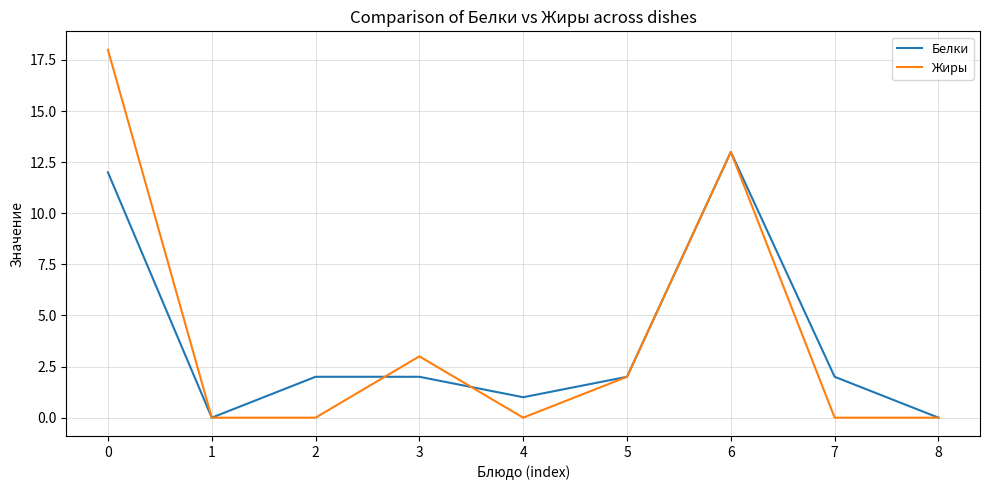

What are all the series names shown in the legend?

Белки, Жиры